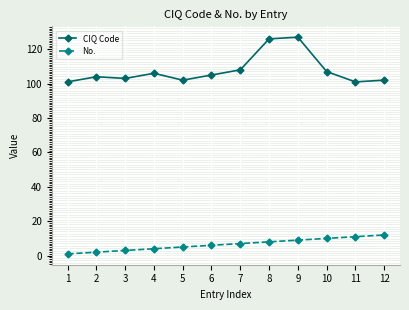

Which series has the largest total across all categories?

CIQ Code